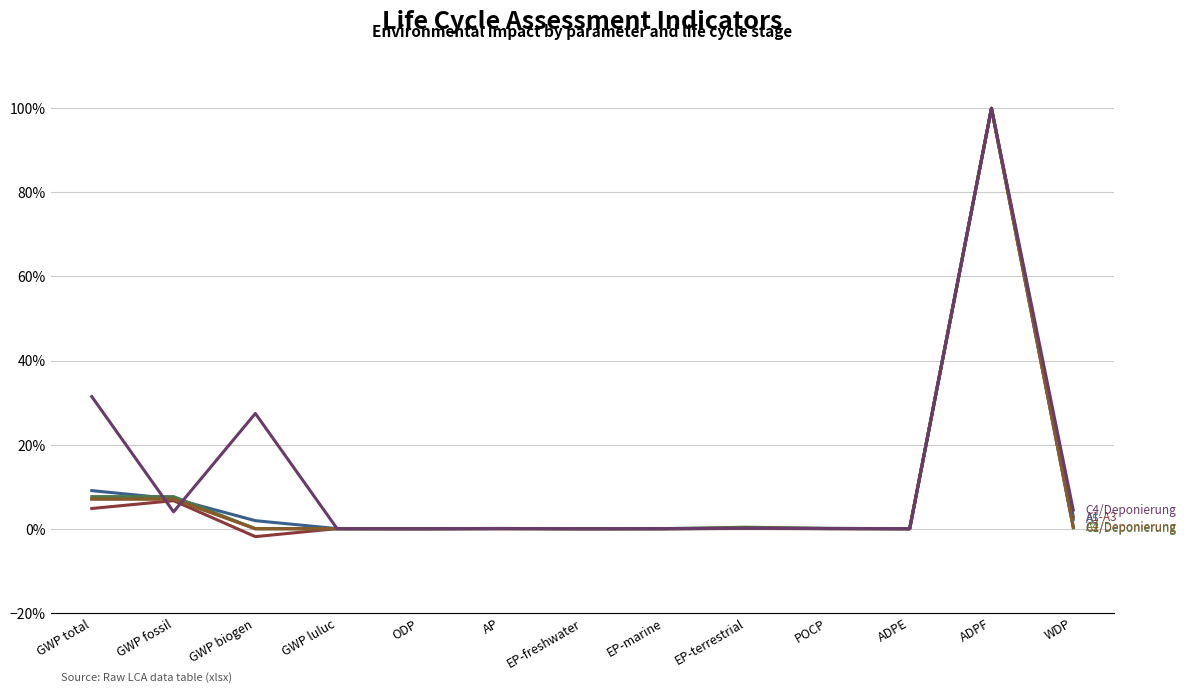

Does the chart have visible grid lines?

Yes